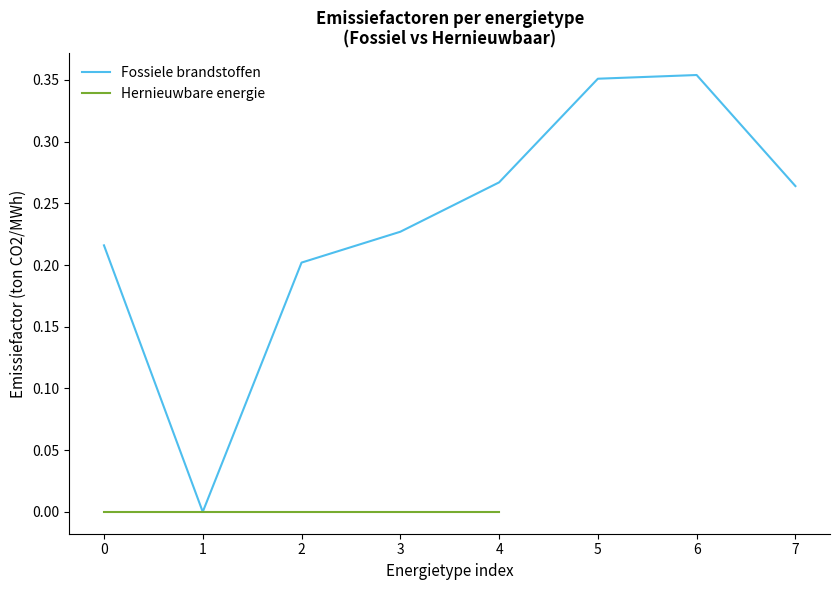

The value of Fossiele brandstoffen at 2 is 0.2. True or false?

True